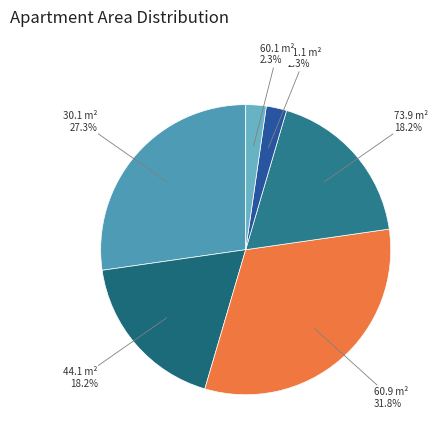

To the nearest percent, what percentage of the pie is 60.1?

2%